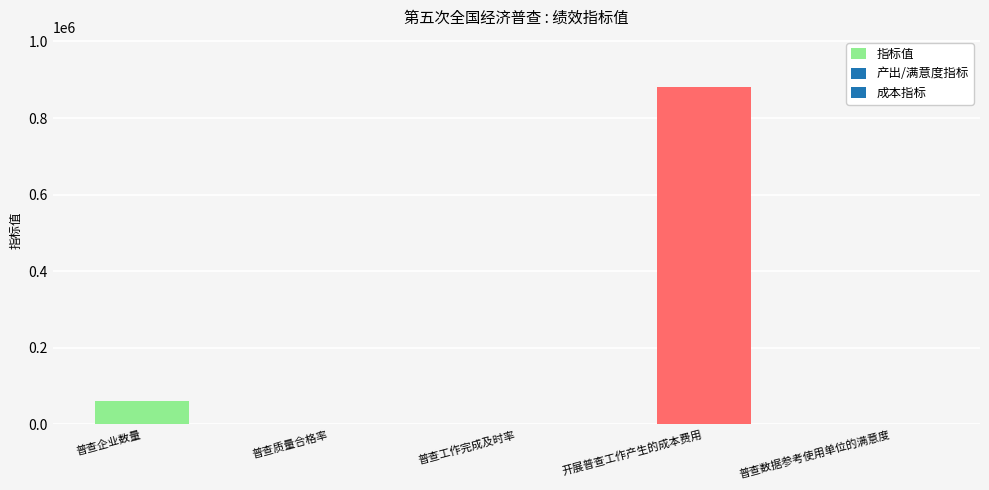

What is the approximate value at 普查质量合格率?

95